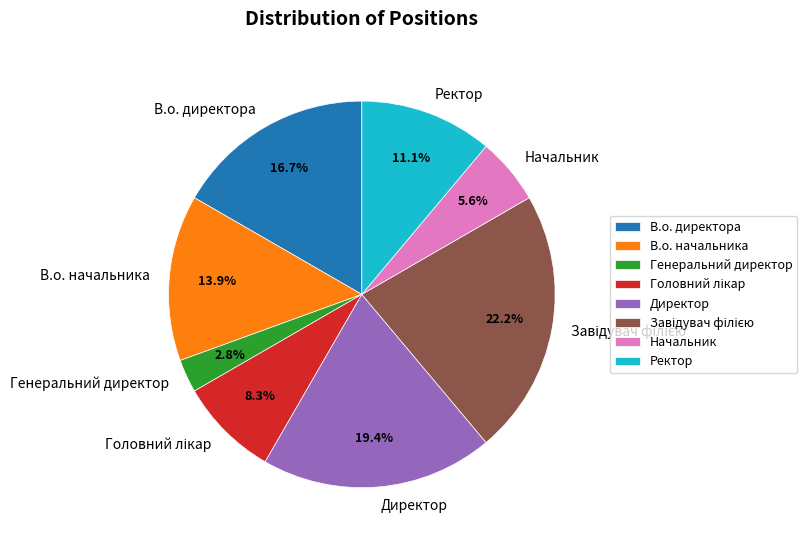

What is the ratio of the value at В.о. директора to the value at Начальник?

3.0